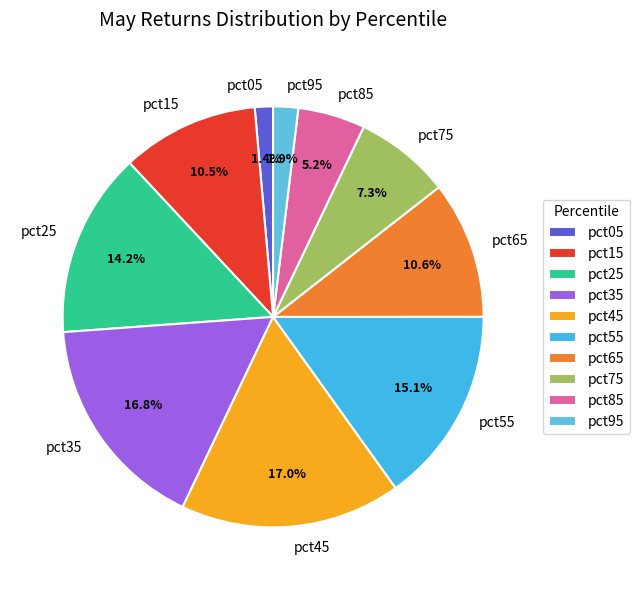

The pct35 slice represents 3% of the pie. True or false?

False